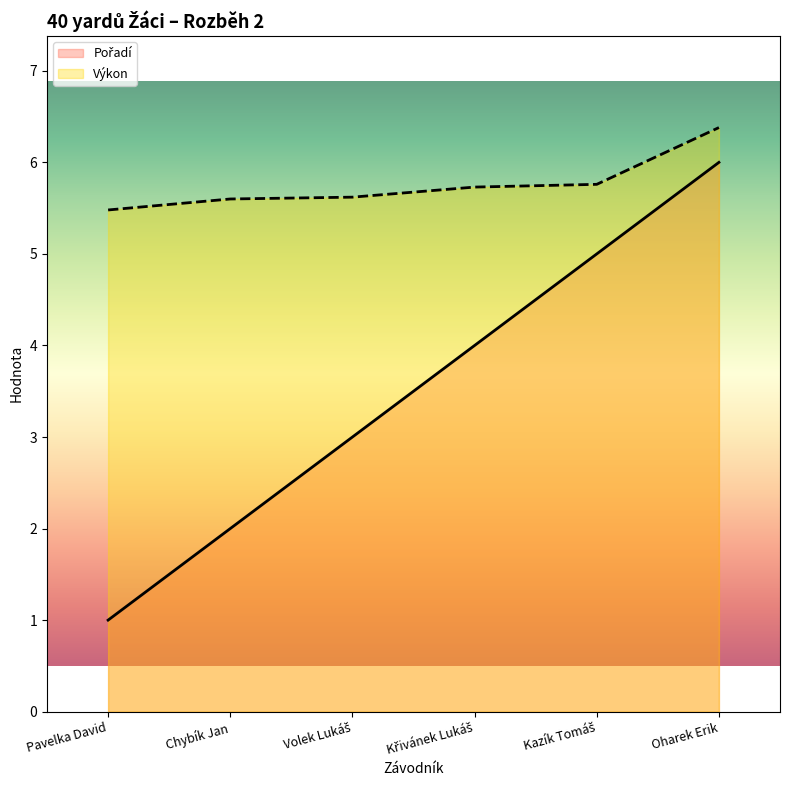

What is the approximate value of Pořadí at Oharek Erik?

6.0